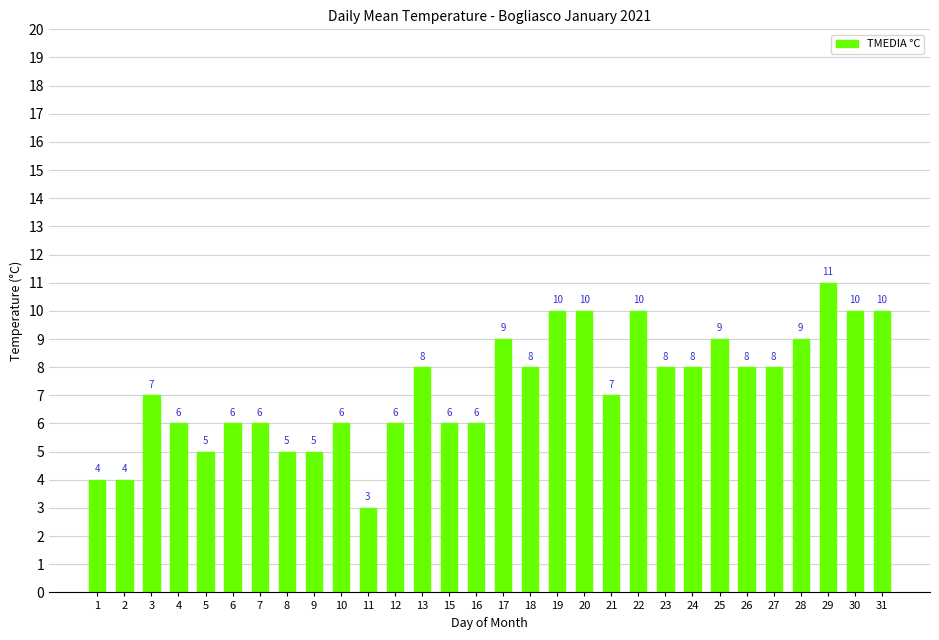

What is the change in value from 3 to 27?

+1